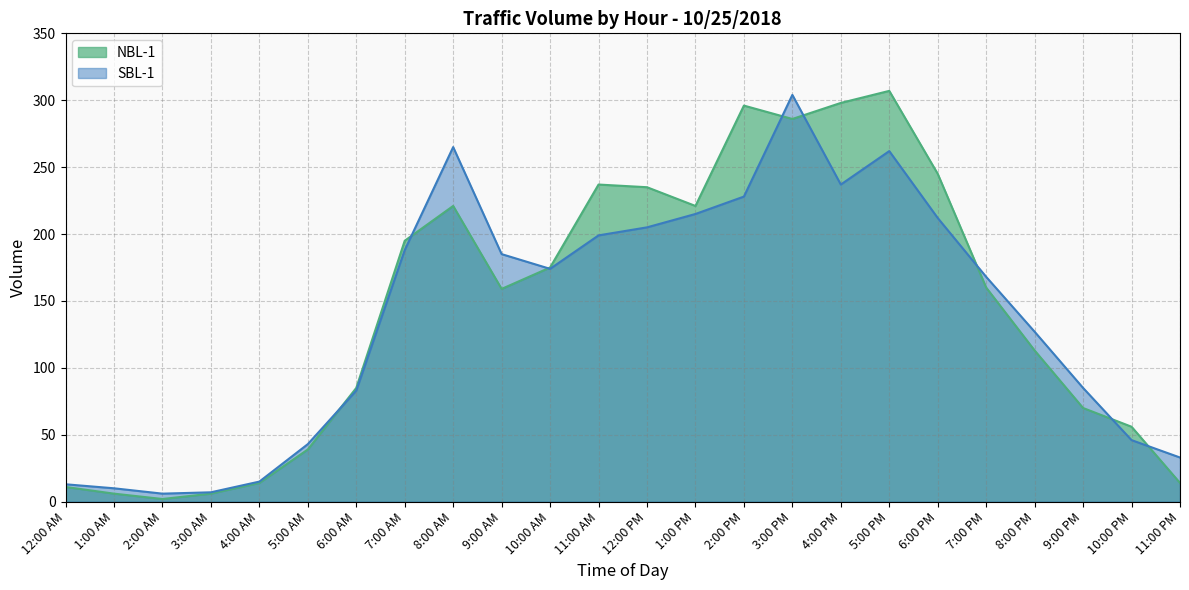

How many distinct data groups are displayed?

2